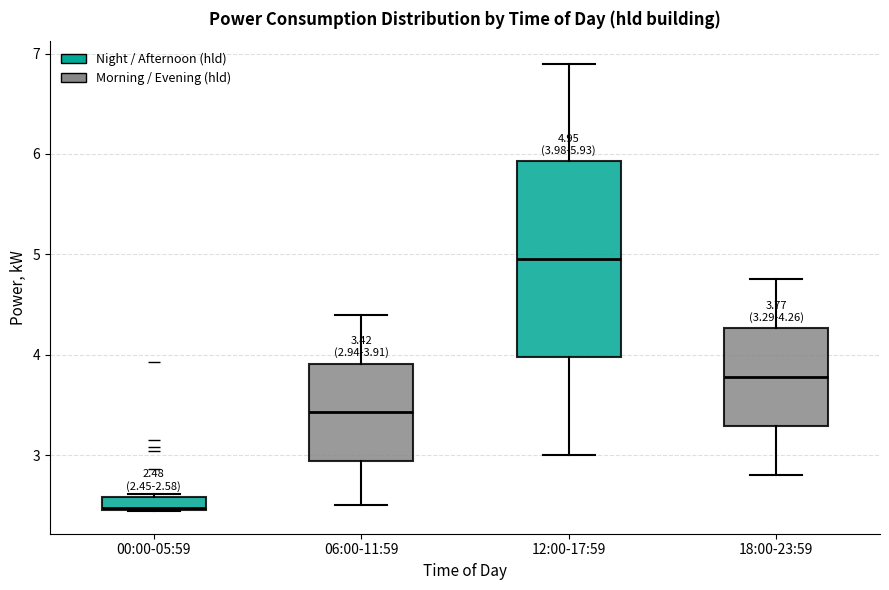

Which box has the highest median line?

12:00-17:59